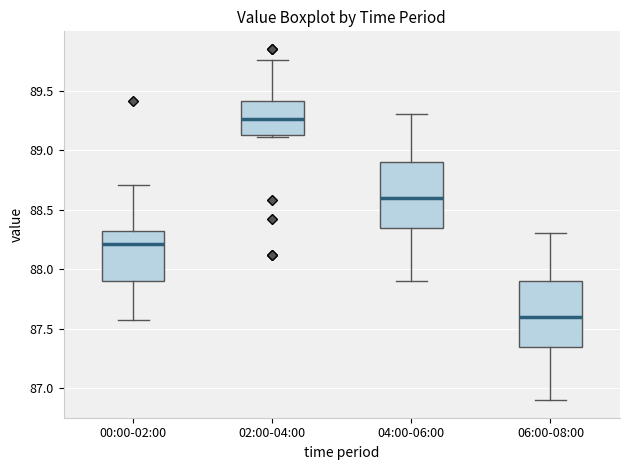

Reading left to right, read every box against the y-axis: the position of its median line, the range the box covers, and the ends of its whiskers. The values are not printed on the chart, so give them approximately, as read against the axis.

00:00-02:00: median 88.20, box 87.90 to 88.30, whiskers 87.55 to 88.70
02:00-04:00: median 89.25, box 89.15 to 89.40, whiskers 89.10 to 89.75
04:00-06:00: median 88.60, box 88.35 to 88.90, whiskers 87.90 to 89.30
06:00-08:00: median 87.60, box 87.35 to 87.90, whiskers 86.90 to 88.30